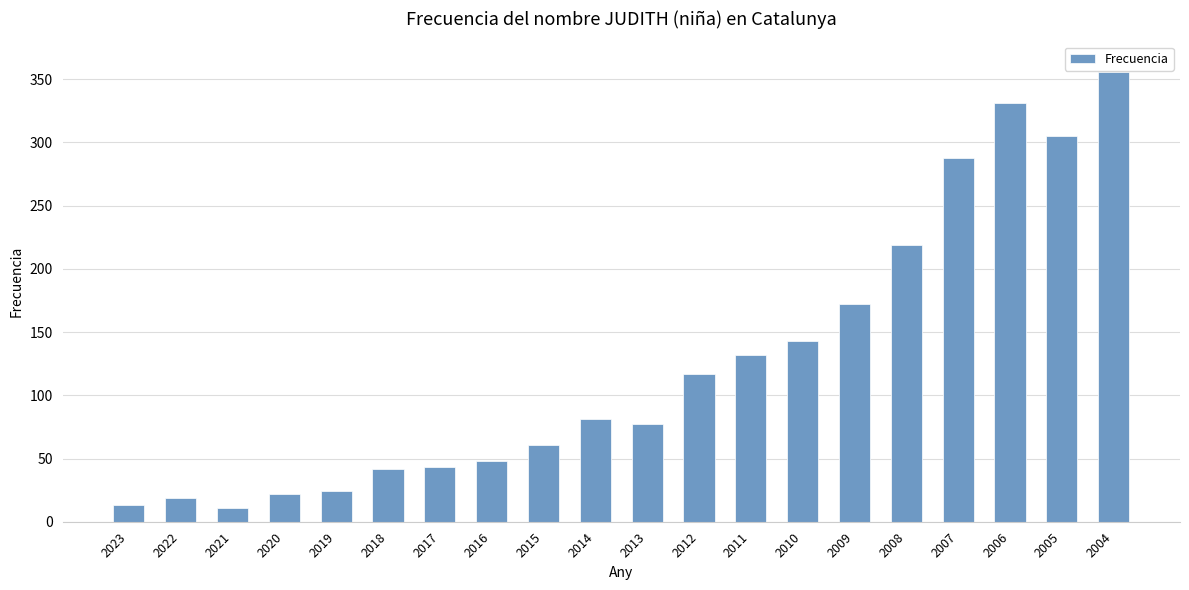

What is the sum of the values at 2017 and 2005?

348